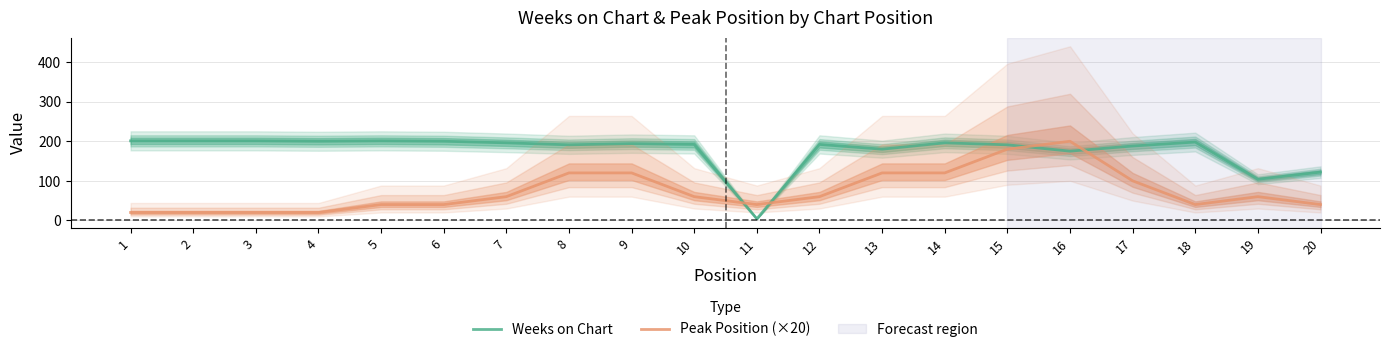

True or false: Weeks on Chart has more than 0 points higher than both neighbors.

True